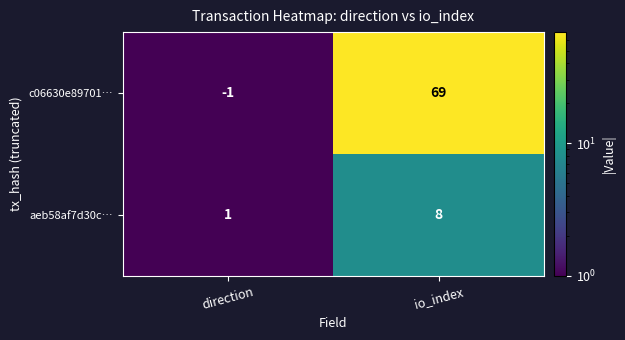

Rank the series at direction from lowest to highest value.

c06630e89701…, aeb58af7d30c…